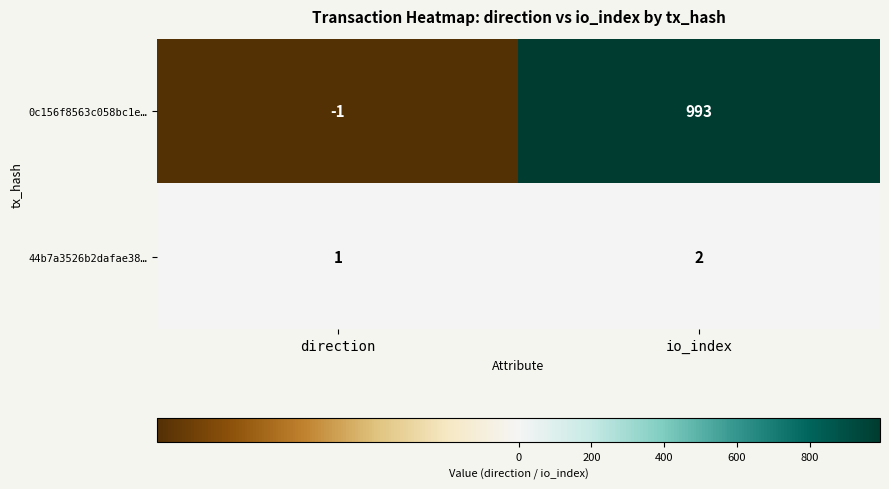

List the series in order of their peak value, lowest first.

44b7a3526b2dafae38…, 0c156f8563c058bc1e…